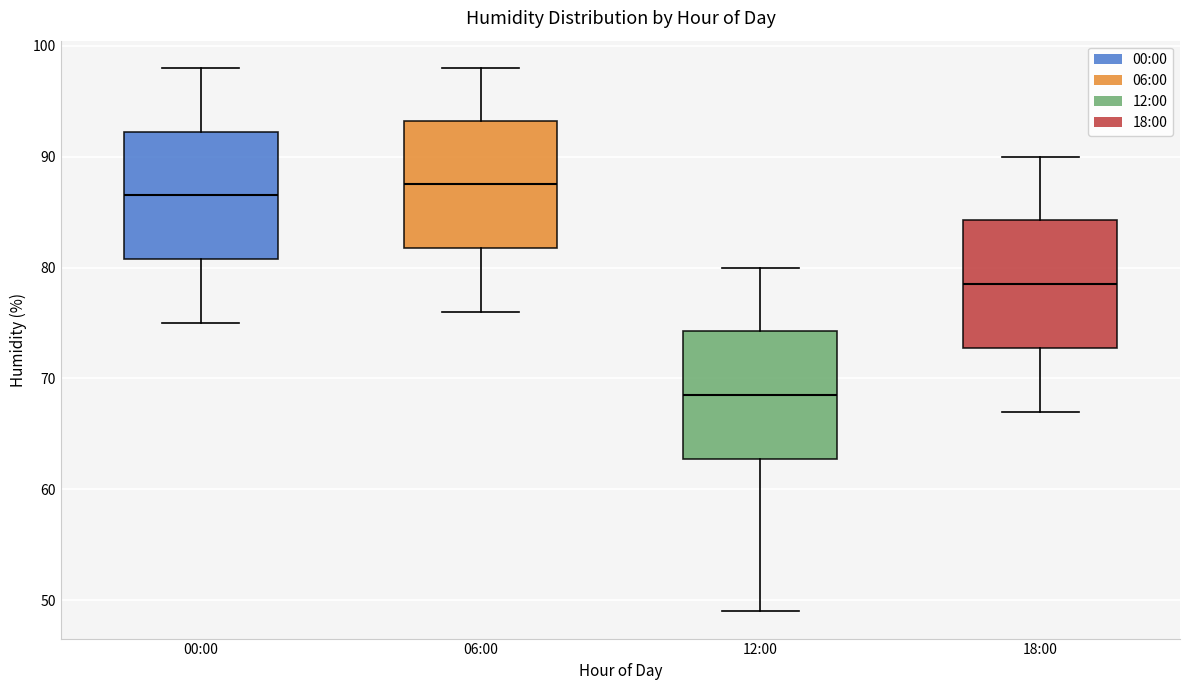

Reading left to right, read every box against the y-axis: the position of its median line, the range the box covers, and the ends of its whiskers. The values are not printed on the chart, so give them approximately, as read against the axis.

00:00: median 87, box 81 to 92, whiskers 75 to 98
06:00: median 88, box 82 to 93, whiskers 76 to 98
12:00: median 69, box 63 to 74, whiskers 49 to 80
18:00: median 79, box 73 to 84, whiskers 67 to 90